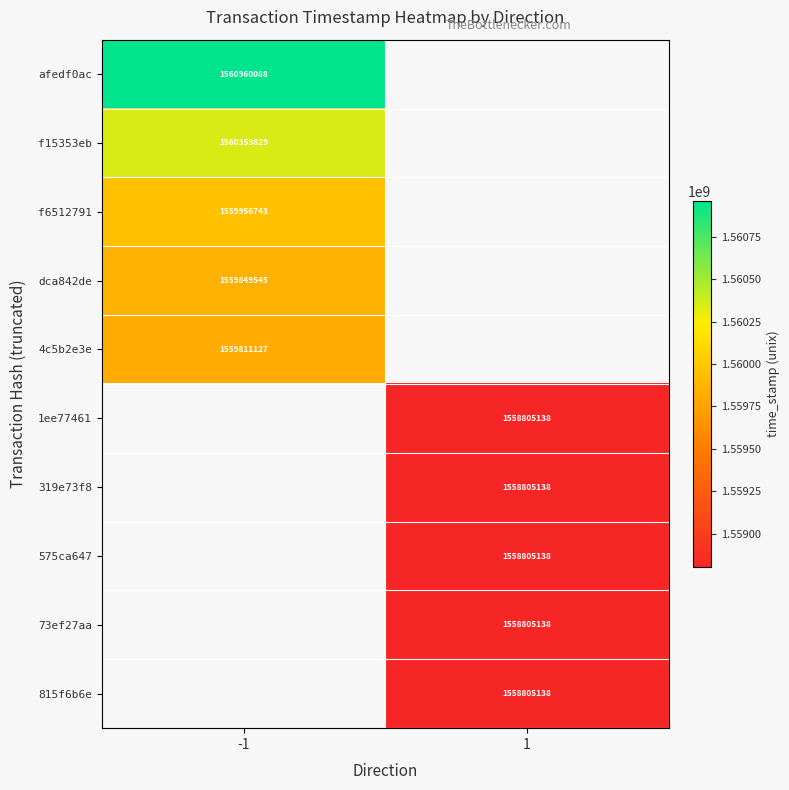

The f15353eb series shows 1045002087 at -1. True or false?

False